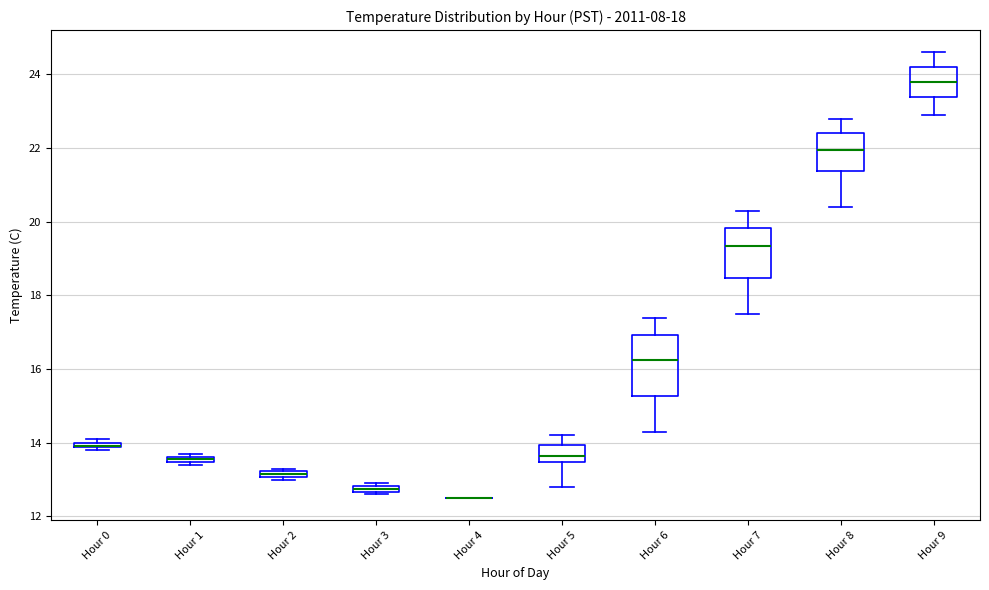

Where is the lower edge of the box for Hour 1 on the y-axis? The values are not printed on the chart, so give them approximately, as read against the axis.

13.4